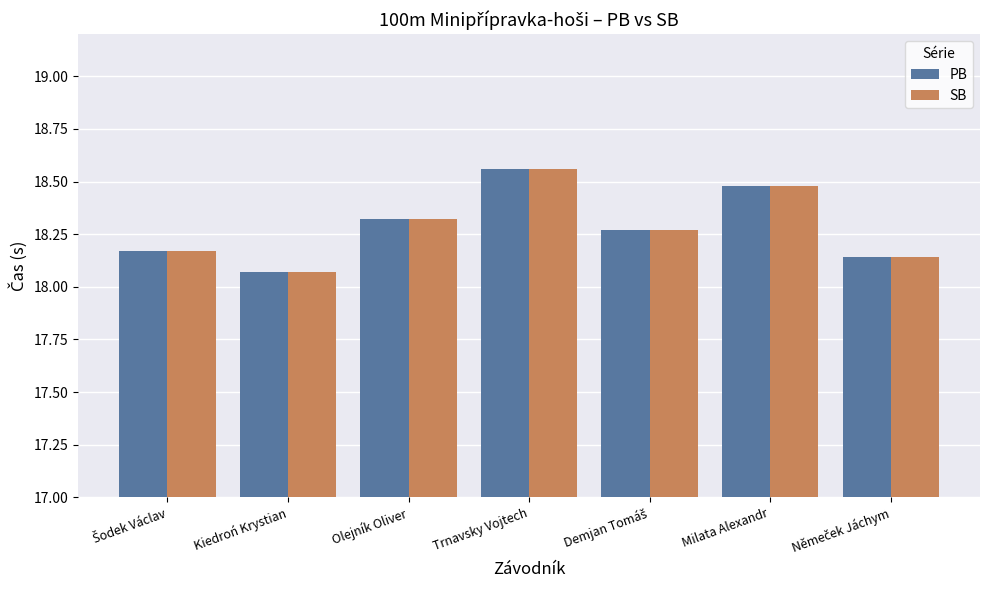

At which label does PB reach its minimum?

Kiedroń Krystian